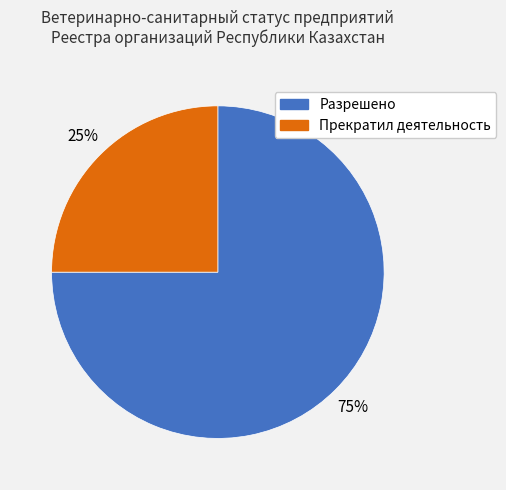

Which slice is the smallest?

Прекратил деятельность